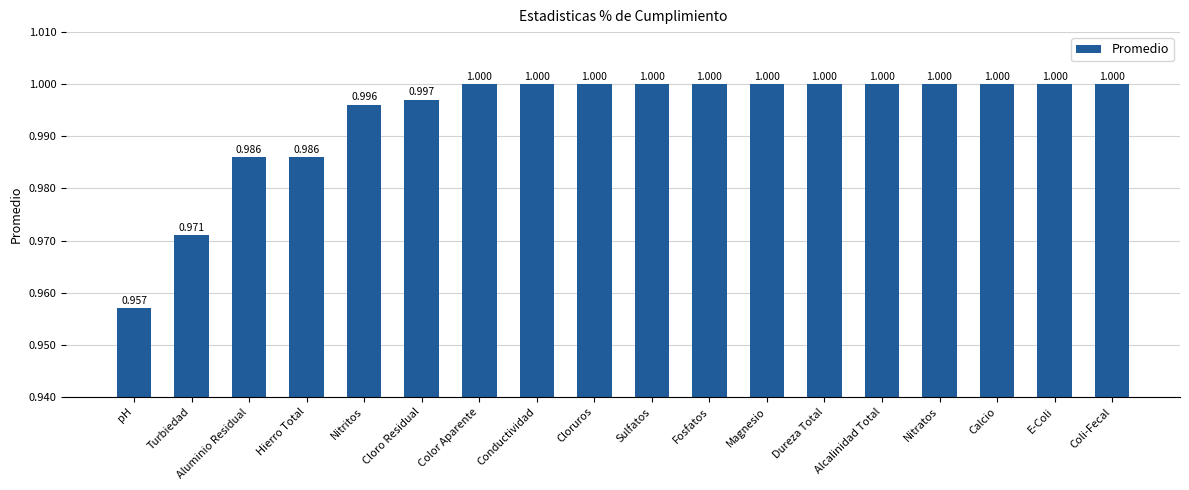

Reading left to right, list all the values displayed in this chart.

pH=1.0	Turbiedad=1.0	Aluminio Residual=1.0	Hierro Total=1.0	Nitritos=1.0	Cloro Residual=1.0	Color Aparente=1.0	Conductividad=1.0	Cloruros=1.0	Sulfatos=1.0	Fosfatos=1.0	Magnesio=1.0	Dureza Total=1.0	Alcalinidad Total=1.0	Nitratos=1.0	Calcio=1.0	E-Coli=1.0	Coli-Fecal=1.0